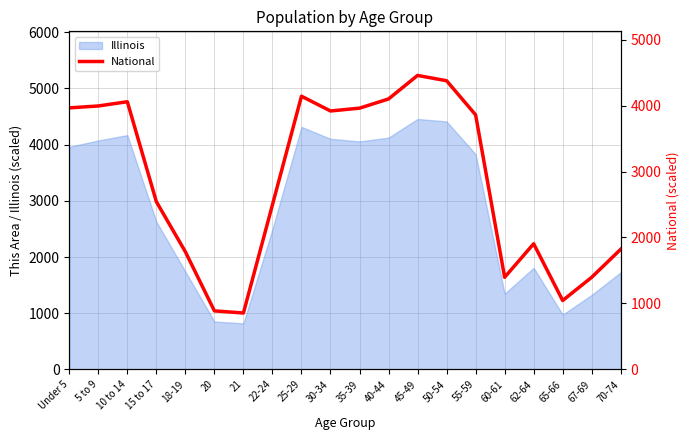

What is the maximum value shown in the chart?

4457.0